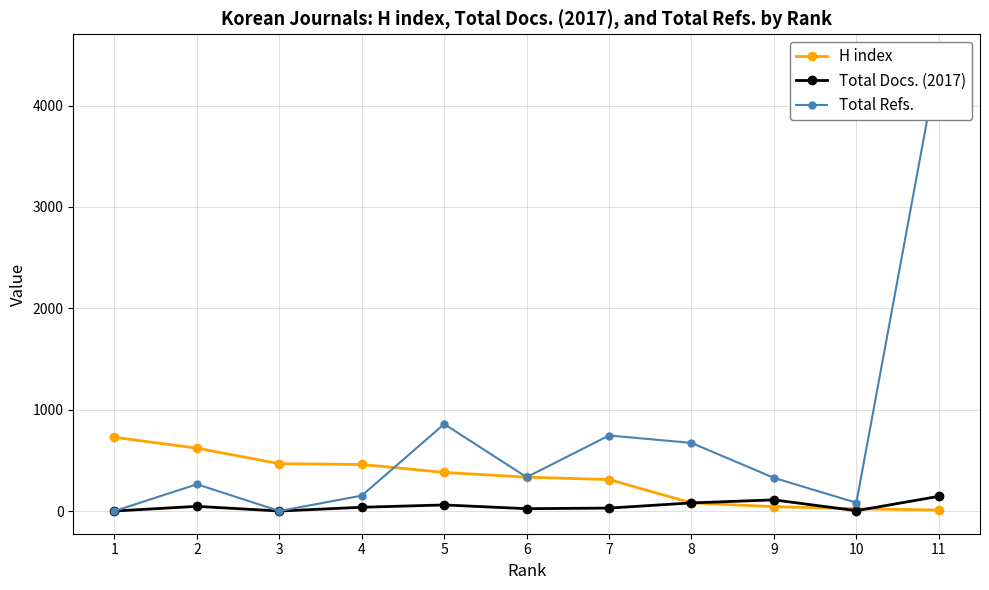

Is this an area chart (filled region under the line)?

No